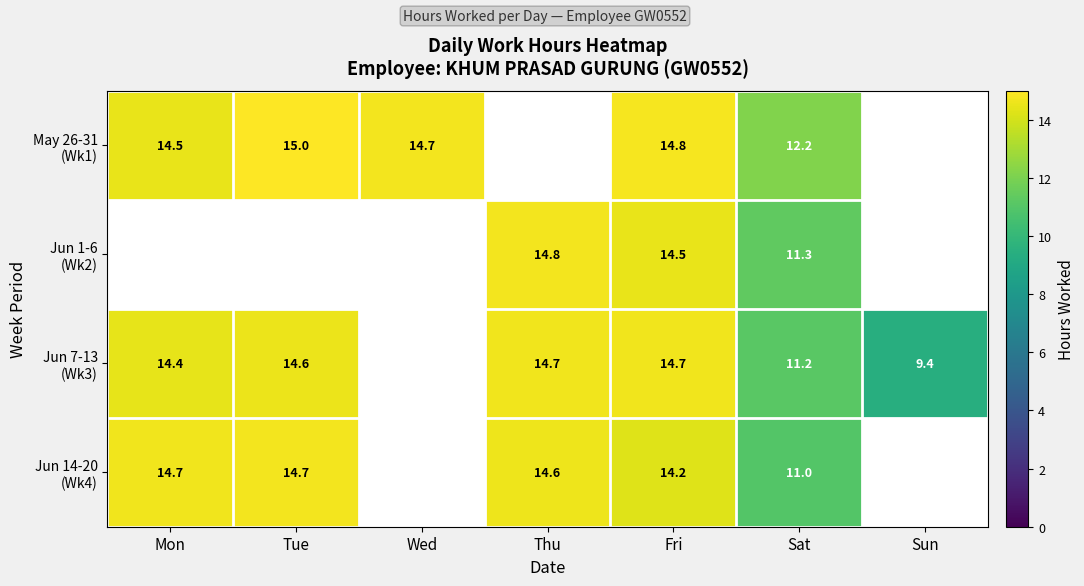

Which category has the highest value across all series?

Tue